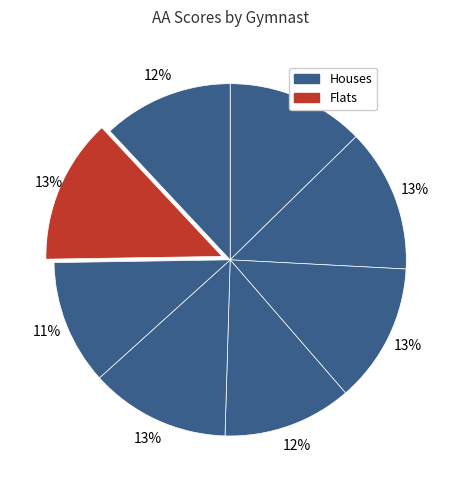

How many slices are in this pie chart?

8